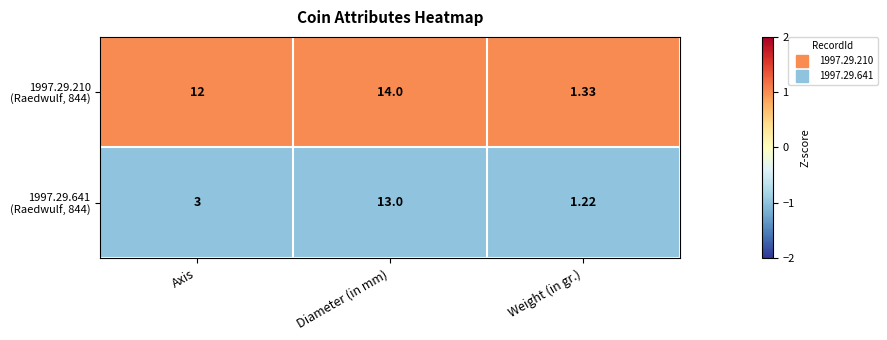

Which label corresponds to the smallest value in the chart?

Weight (in gr.)